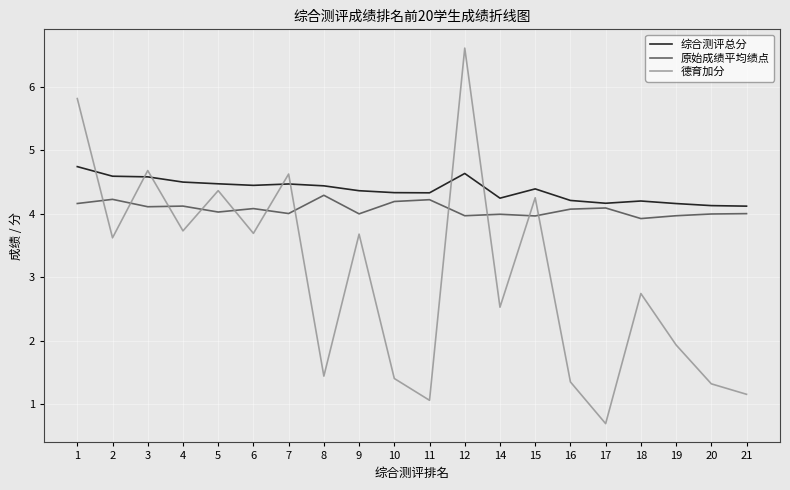

Reading left to right, what are all the values shown in this chart?

综合测评总分: 4.7	4.6	4.6	4.5	4.5	4.4	4.5	4.4	4.4	4.3	4.3	4.6	4.2	4.4	4.2	4.2	4.2	4.2	4.1	4.1
原始成绩平均绩点: 4.2	4.2	4.1	4.1	4.0	4.1	4.0	4.3	4.0	4.2	4.2	4.0	4.0	4.0	4.1	4.1	3.9	4.0	4.0	4.0
德育加分: 5.8	3.6	4.7	3.7	4.4	3.7	4.6	1.4	3.7	1.4	1.1	6.6	2.5	4.3	1.3	0.7	2.7	1.9	1.3	1.2